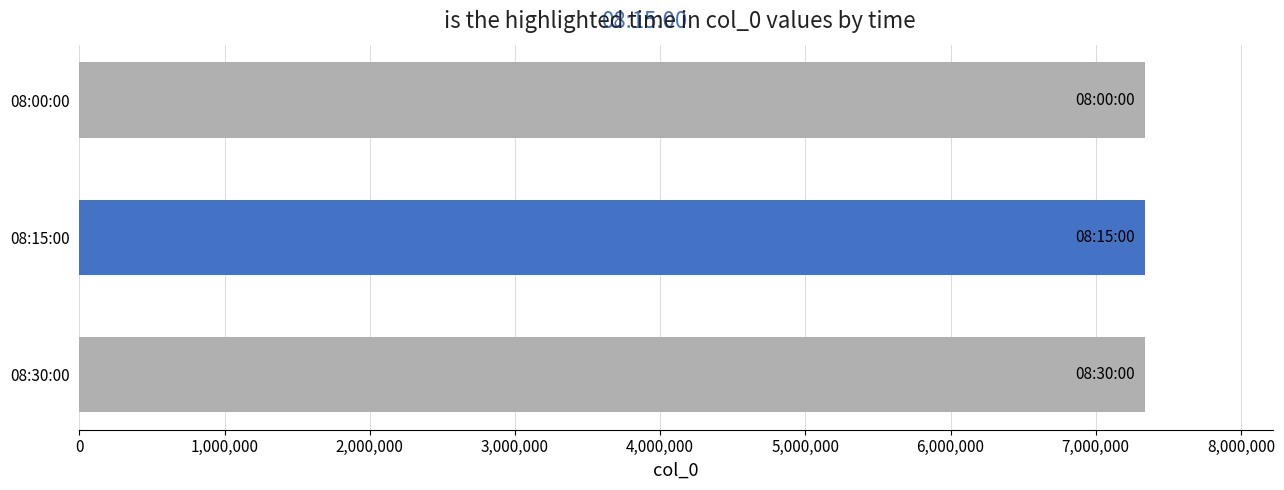

Between 08:00:00 and 08:15:00, which series saw the biggest shift?

col_0